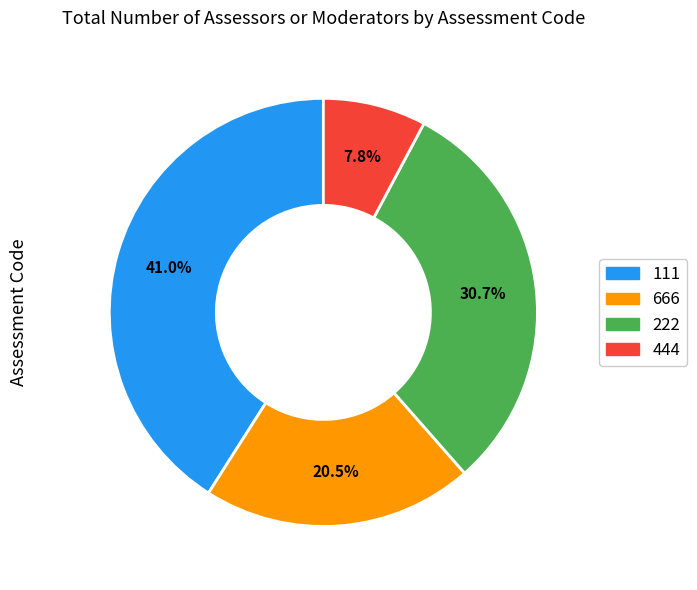

What is the smallest slice in the pie chart?

444